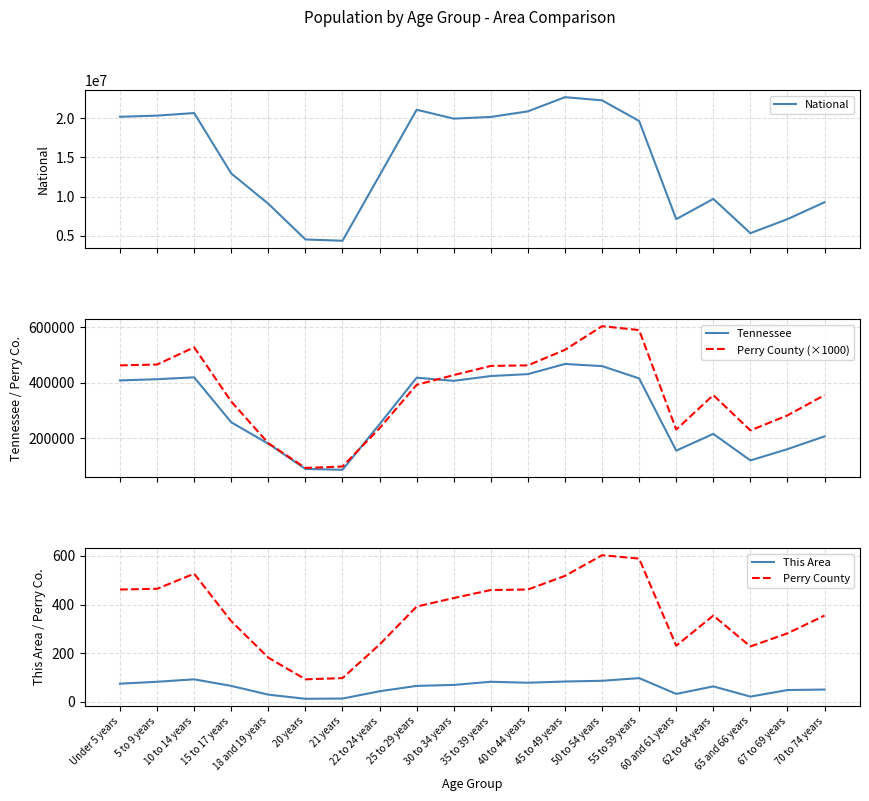

What is the value of the Tennessee point at the 10th from the left?

406314